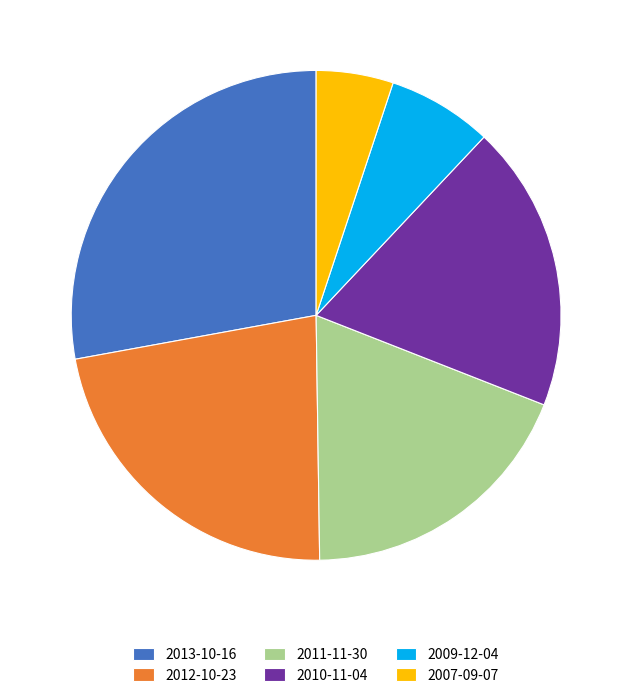

The 2011-11-30 slice represents 19% of the pie. True or false?

True